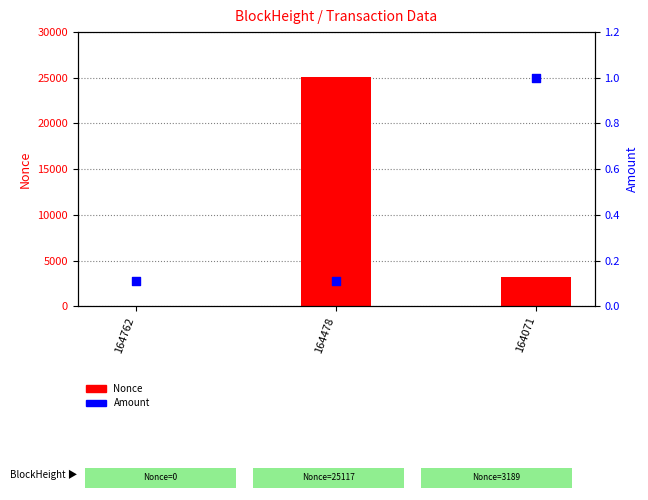

At which category is the sum across all series the highest?

164478